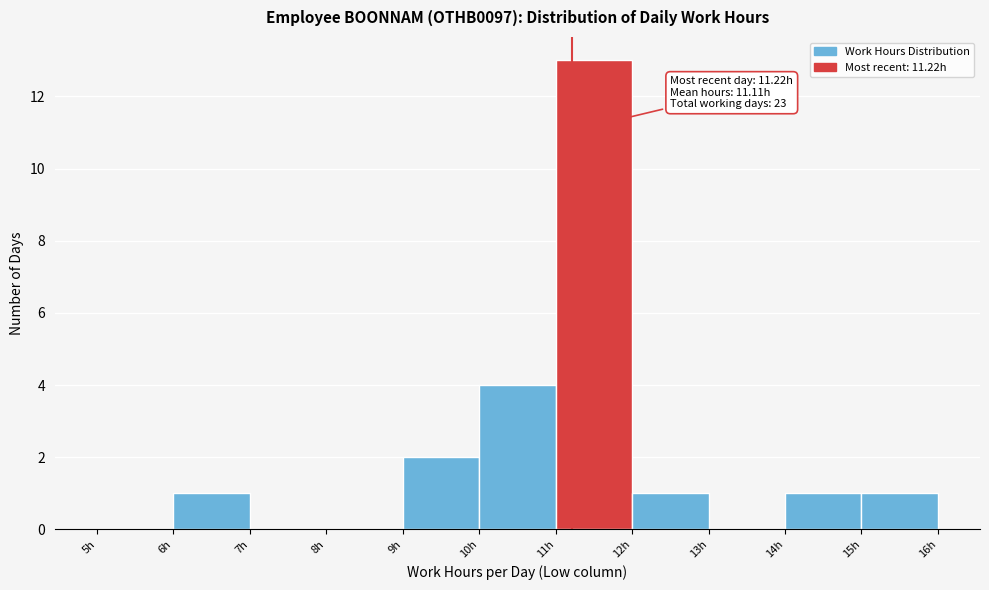

Over which range of the x-axis is the bar tallest?

11 to 12